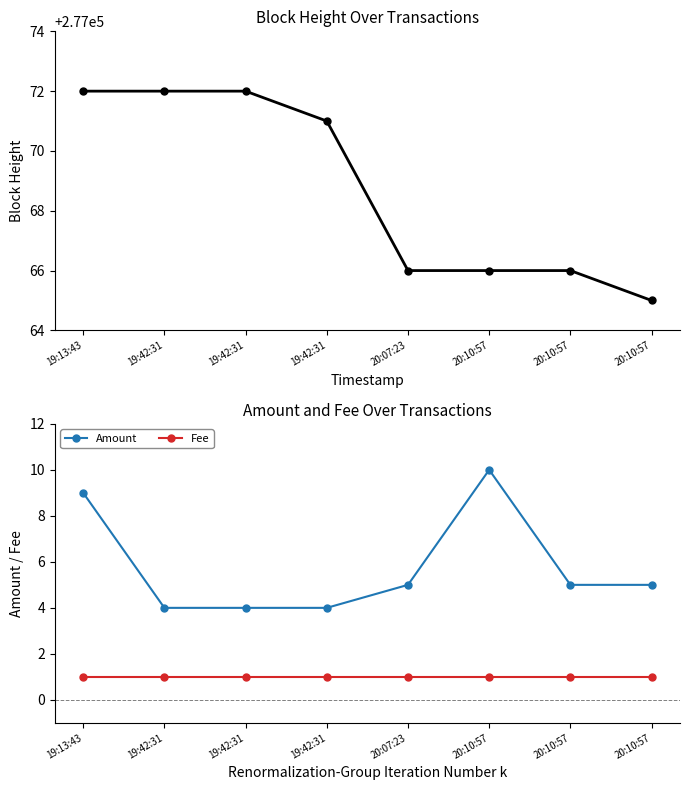

What is the average value of the Height series?

277069